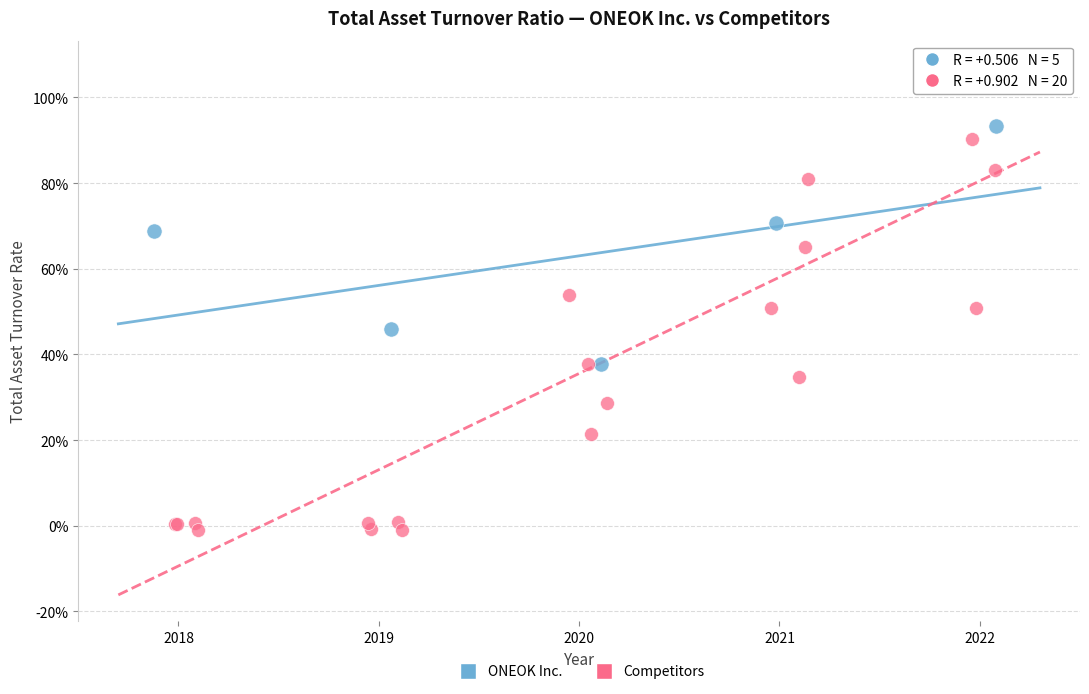

Which series has the largest Y range (max minus min)?

Competitors